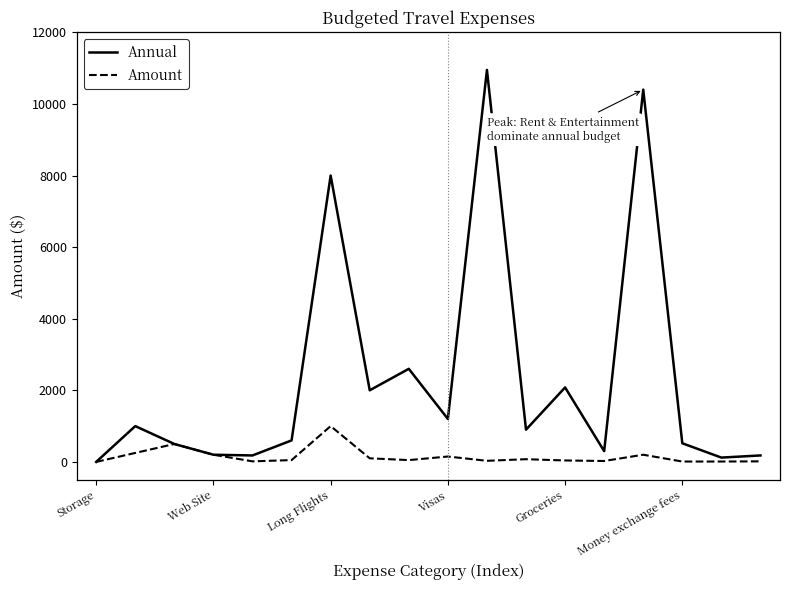

List the series in order of their overall mean, highest first.

Annual, Amount